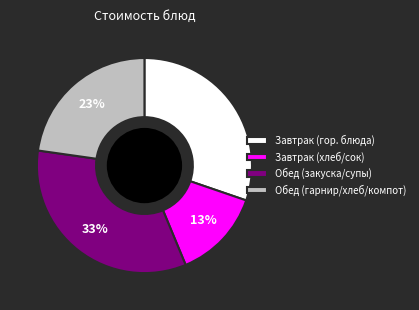

Between Обед (закуска/супы) and Завтрак (хлеб/сок), which is larger?

Обед (закуска/супы)